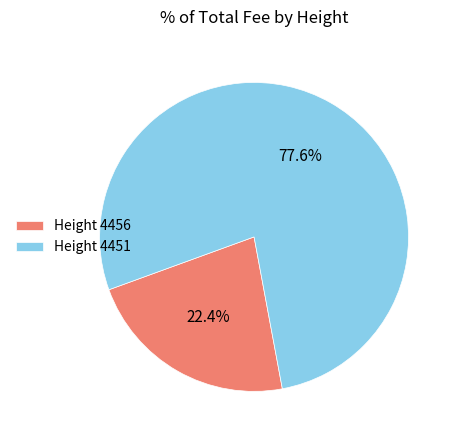

Which category has the biggest portion of the pie?

Height 4451